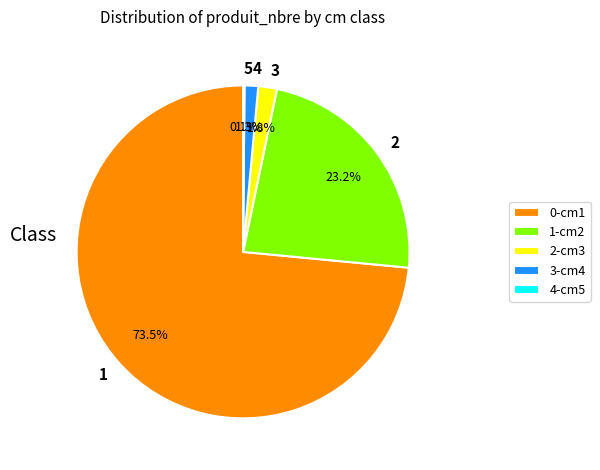

Which slice is the largest?

1